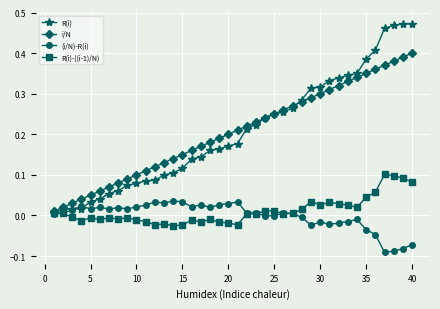

Which series has the largest range (max minus min)?

R(i)